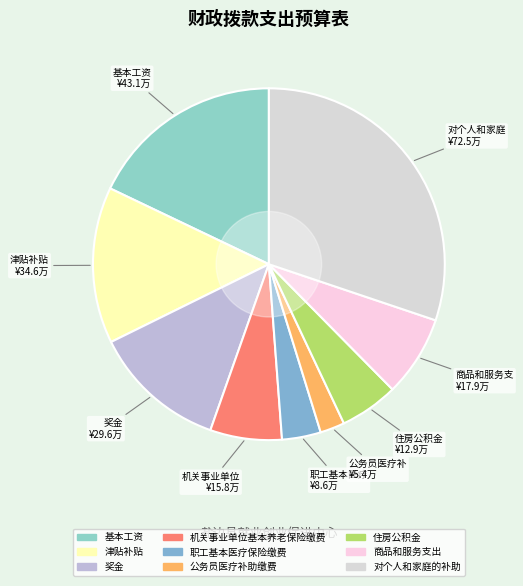

Which slice is the smallest?

公务员医疗补助缴费